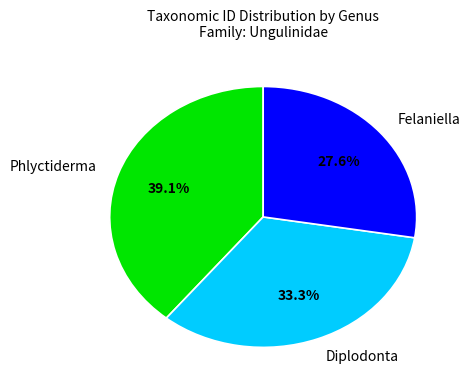

The Felaniella slice represents 40% of the pie. True or false?

False